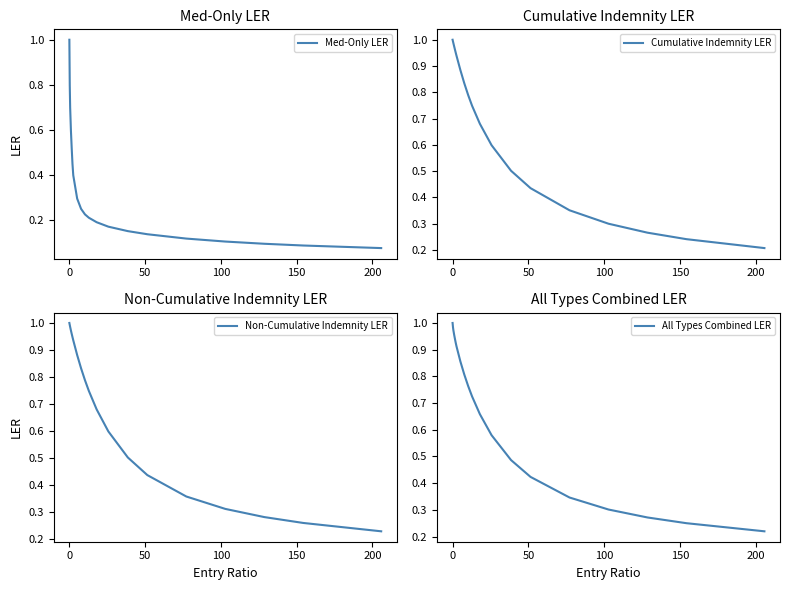

Which series has the largest total across all categories?

Non-Cumulative Indemnity LER